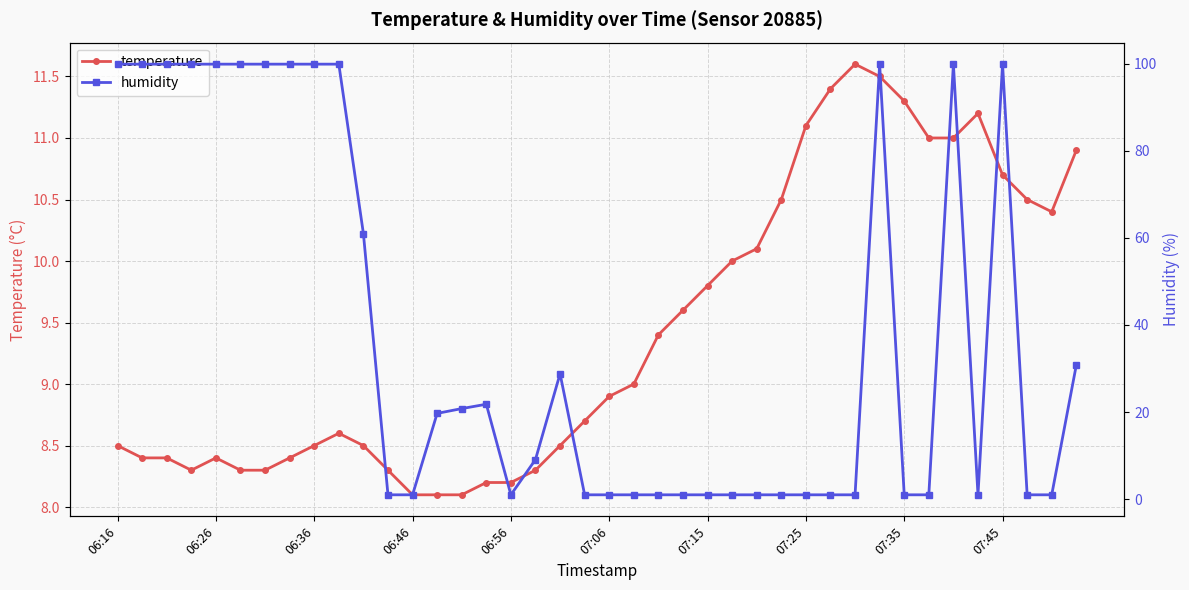

In humidity, how many points are lower than both neighbors (excluding endpoints)?

2